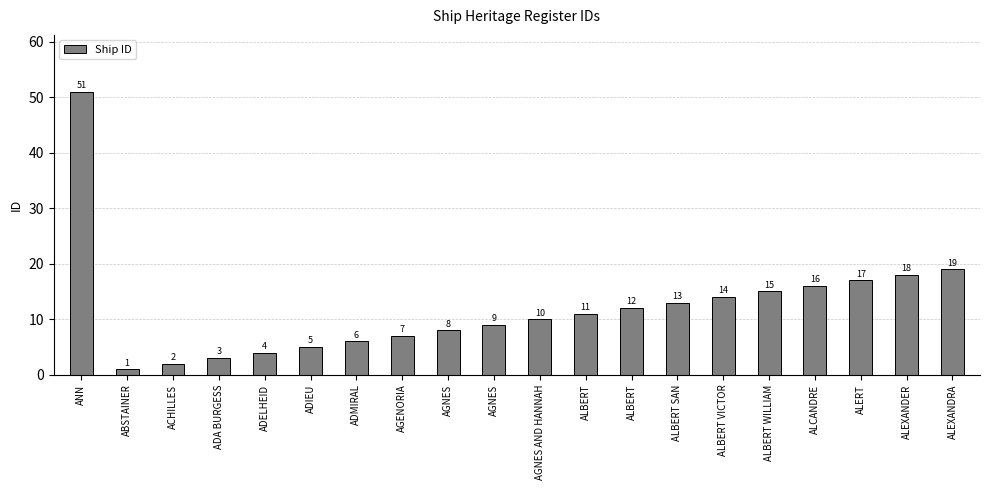

How many bars are there in total?

20